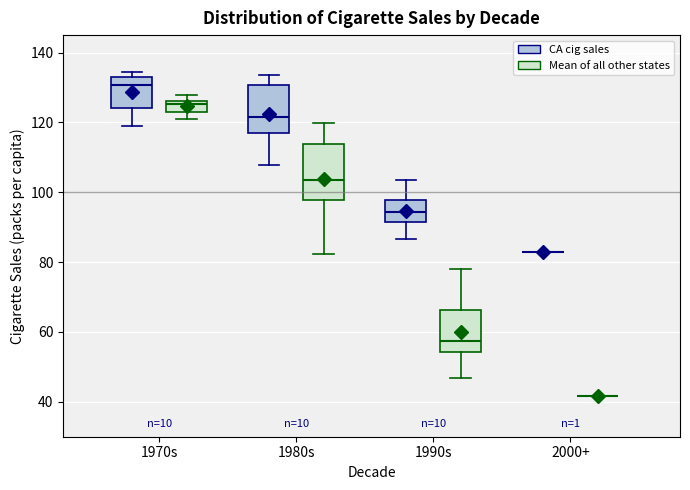

Reading left to right, transcribe this box plot: for each box, give where its median line is, the range the box spans, and where its two whiskers end, as read against the y-axis. The values are not printed on the chart, so give them approximately, as read against the axis.

1970s (CA cig sales): median 130, box 124 to 134, whiskers 120 to 134 (just above the box's upper edge)
1970s (Mean of all other states): median 126 (just below the box's upper edge), box 124 to 126, whiskers 122 to 128
1980s (CA cig sales): median 122, box 116 to 130, whiskers 108 to 134
1980s (Mean of all other states): median 104, box 98 to 114, whiskers 82 to 120
1990s (CA cig sales): median 94, box 92 to 98, whiskers 86 to 104
1990s (Mean of all other states): median 58, box 54 to 66, whiskers 46 to 78
2000+ (CA cig sales): box collapsed to a line at 82, whiskers 82 to 82
2000+ (Mean of all other states): box collapsed to a line at 42, whiskers 42 to 42